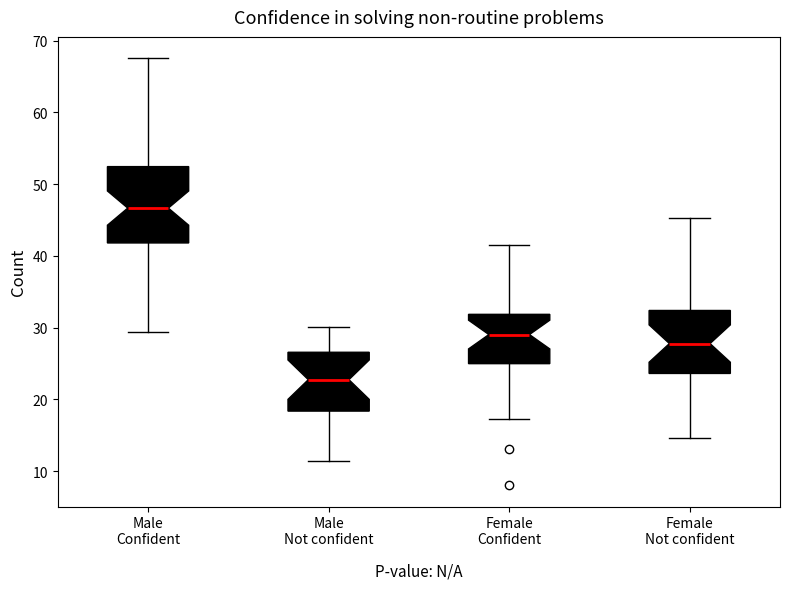

Reading left to right, read every box against the y-axis: the position of its median line, the range the box covers, and the ends of its whiskers. The values are not printed on the chart, so give them approximately, as read against the axis.

Male Confident: median 47, box 42 to 52, whiskers 29 to 68
Male Not confident: median 23, box 18 to 27, whiskers 11 to 30
Female Confident: median 29, box 25 to 32, whiskers 17 to 42
Female Not confident: median 28, box 24 to 32, whiskers 15 to 45